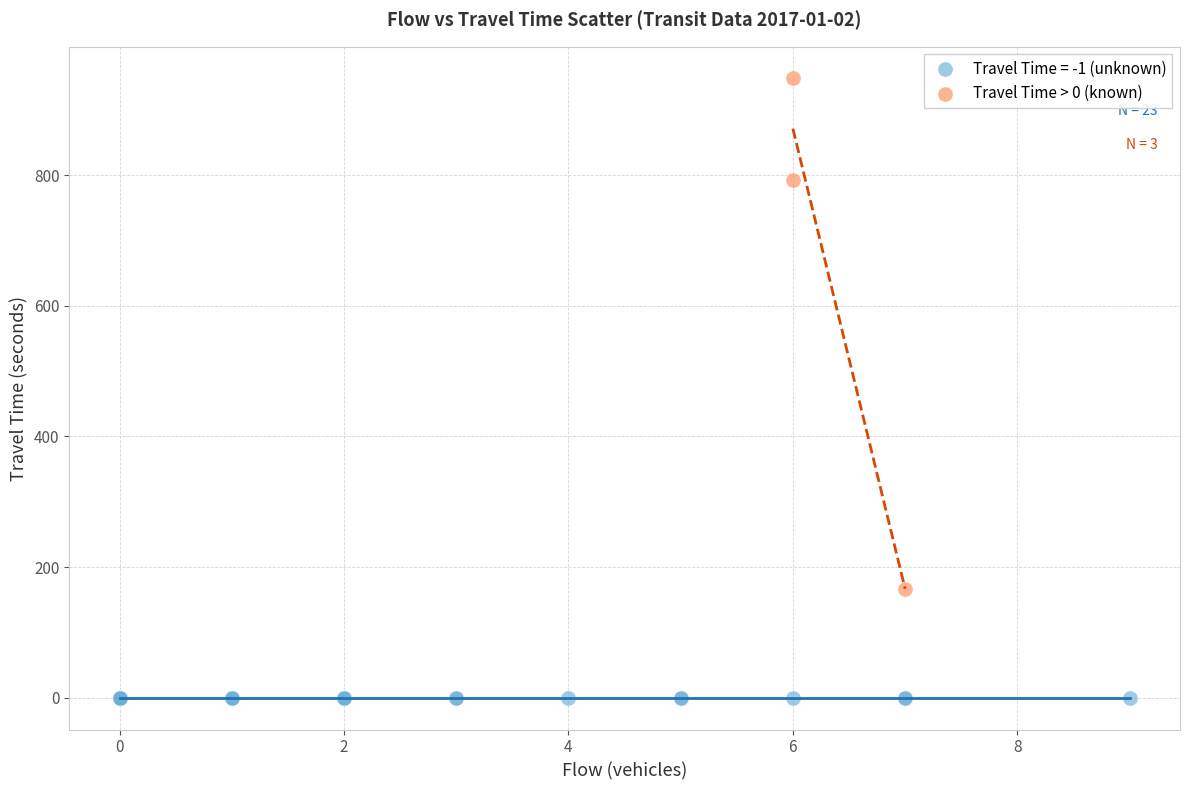

Which series contains the lowest Y value?

Travel Time = -1 (unknown)